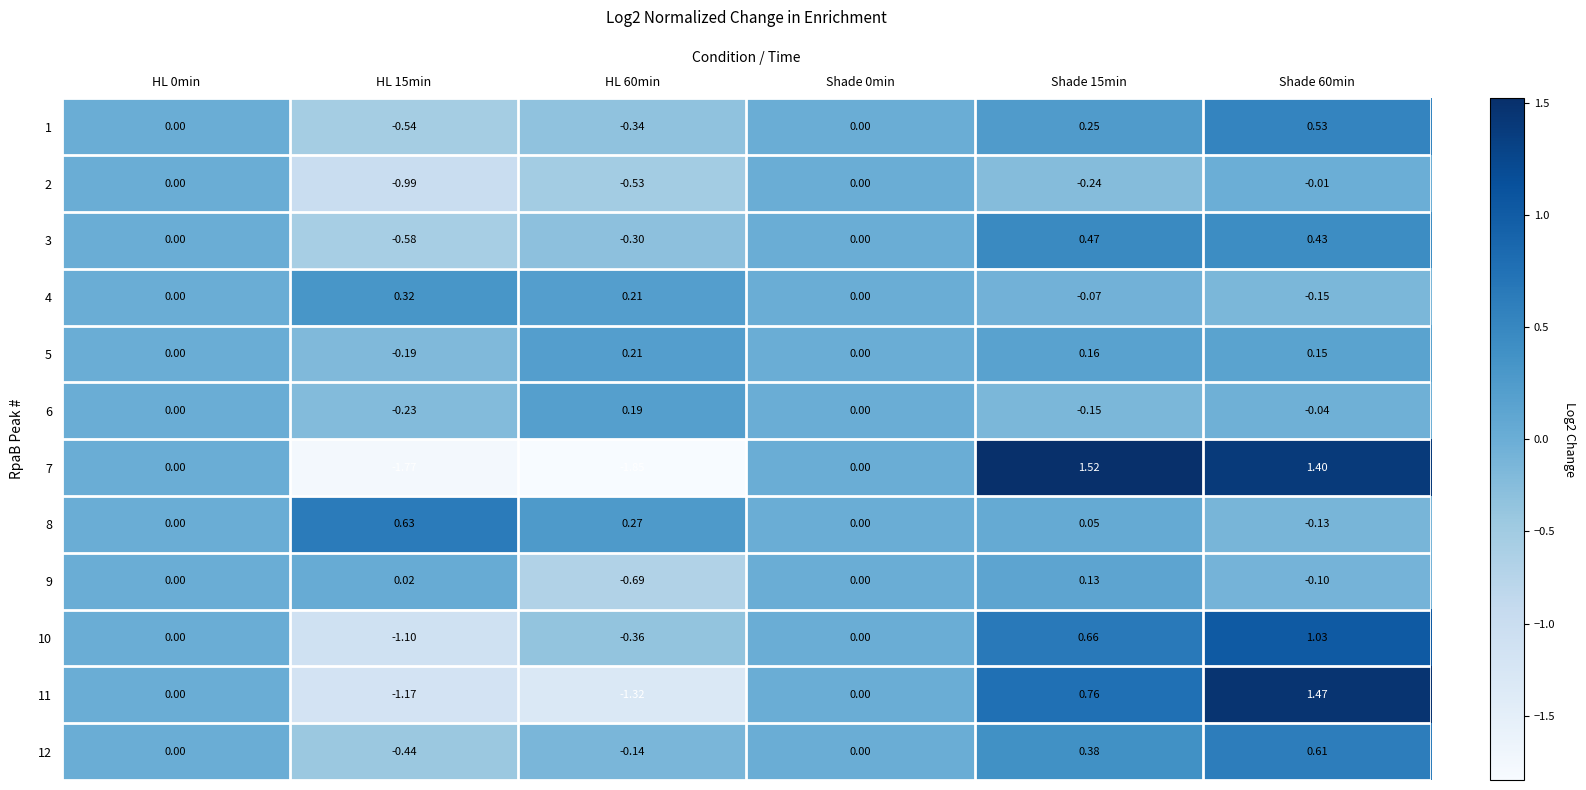

Is the value of 12 at HL 0min greater than the value of 1 at HL 60min?

Yes